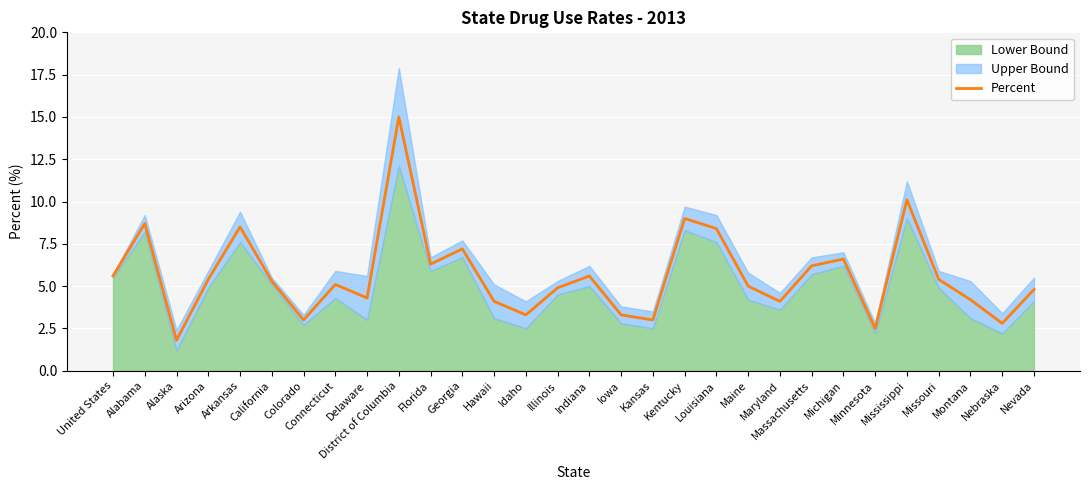

At which label does the data first exceed 5?

United States